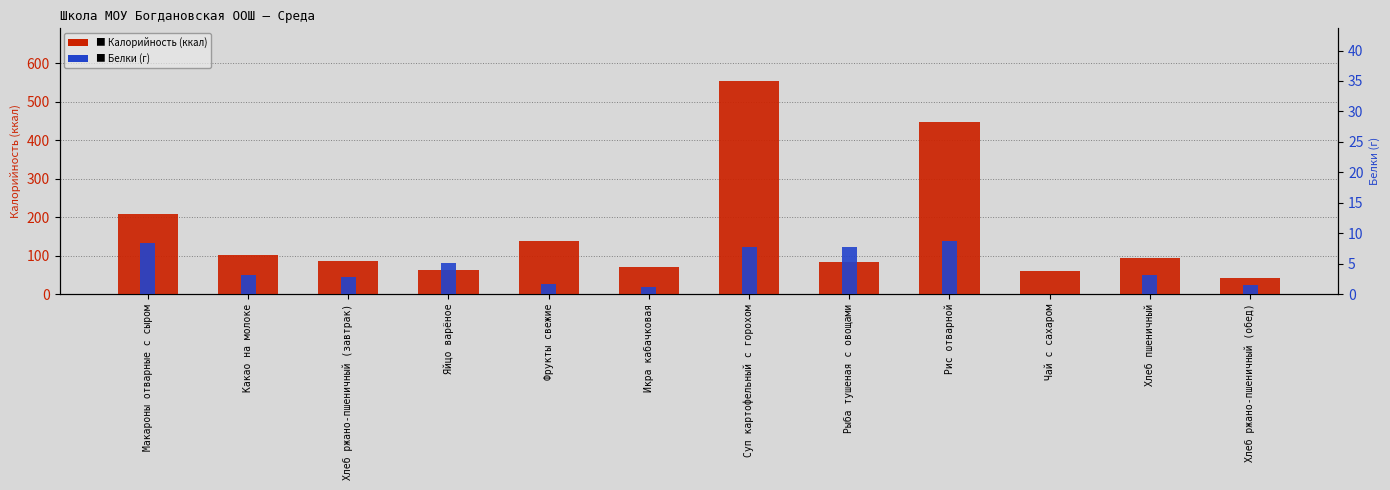

What position from the left is Хлеб ржано-пшеничный (обед)?

12